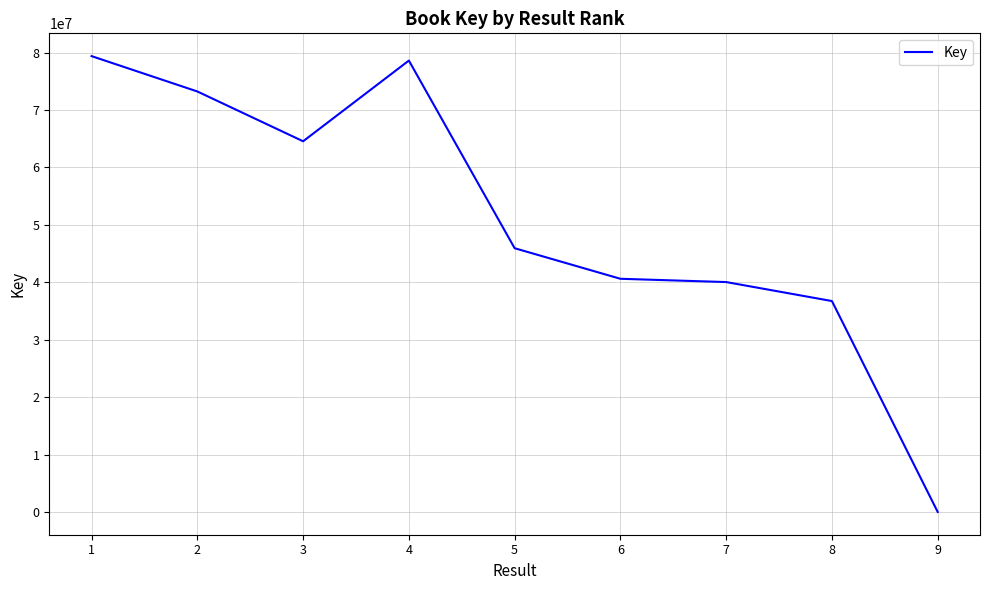

Reading right to left, extract all data points from this chart.

7158	36734738	40042983	40613812	45938022	78618429	64563133	73236514	79393473